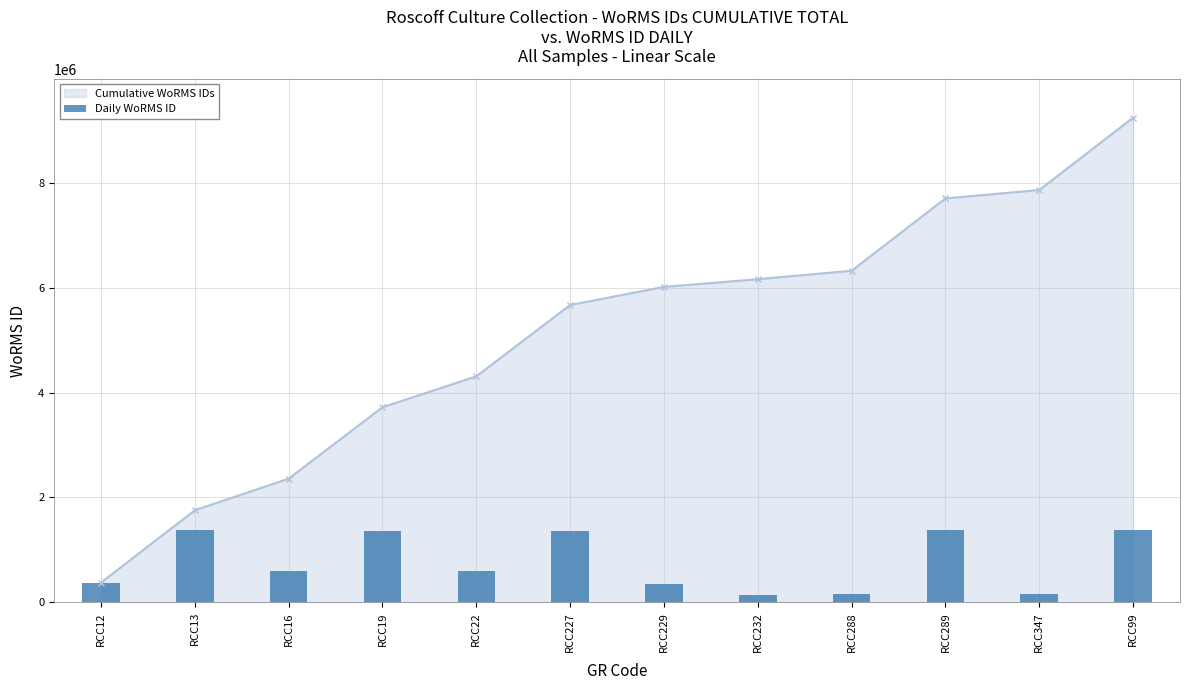

Which has a higher value, RCC347 or RCC232?

RCC347